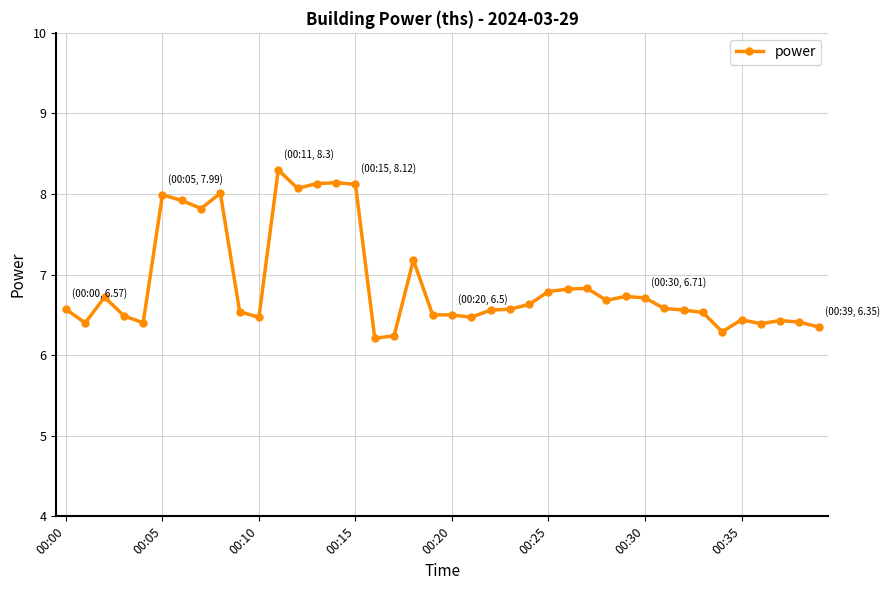

What is the difference between the maximum and minimum values?

2.1